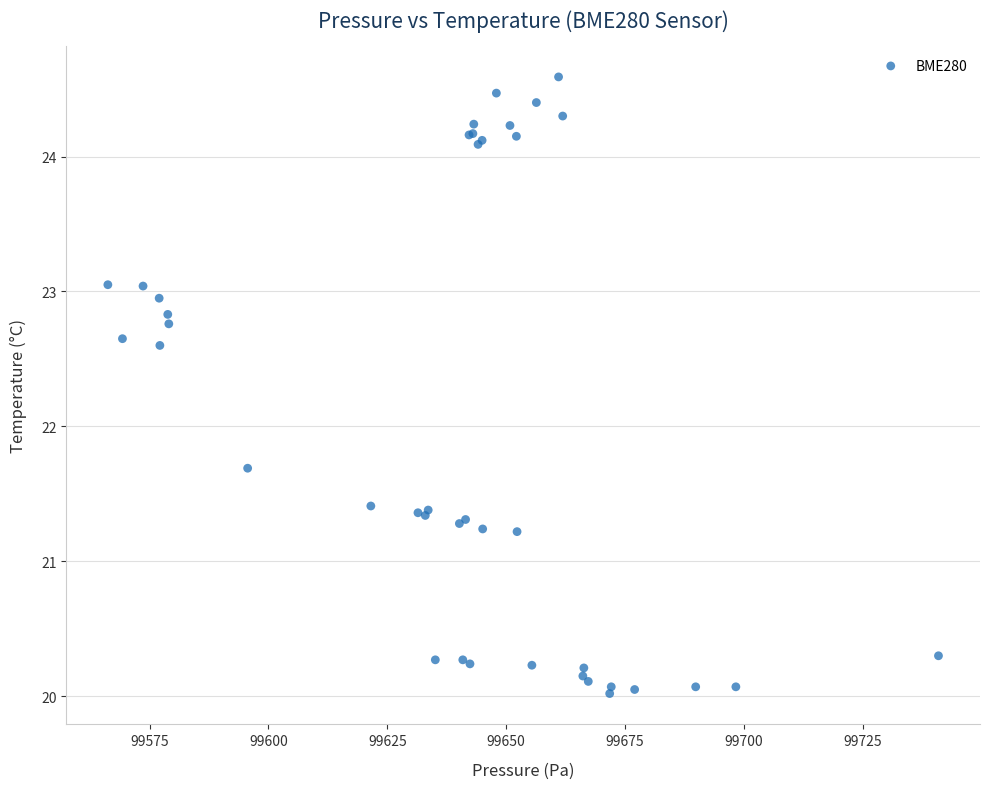

What Y value in the scatter plot is closest to 22?

21.7